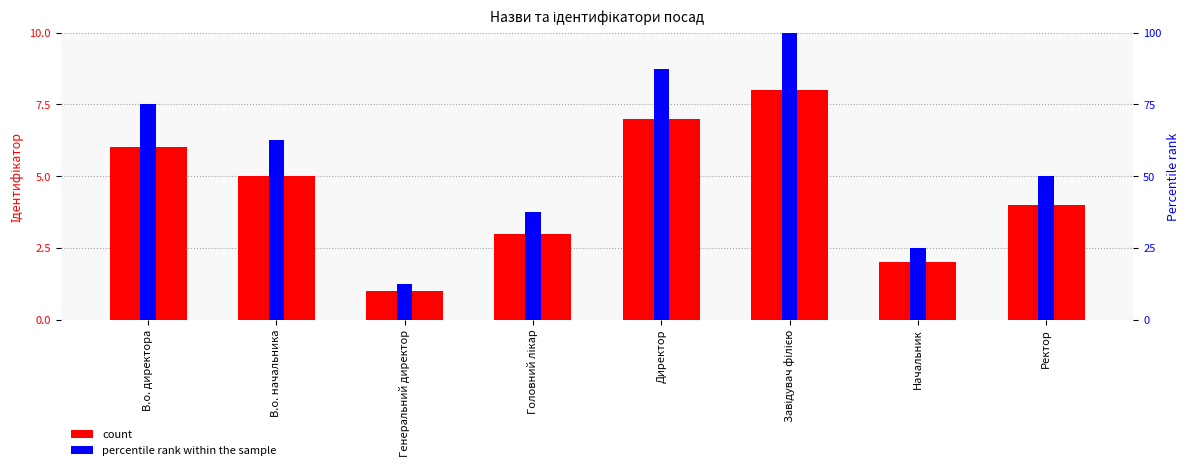

Does the chart contain stacked bars?

No